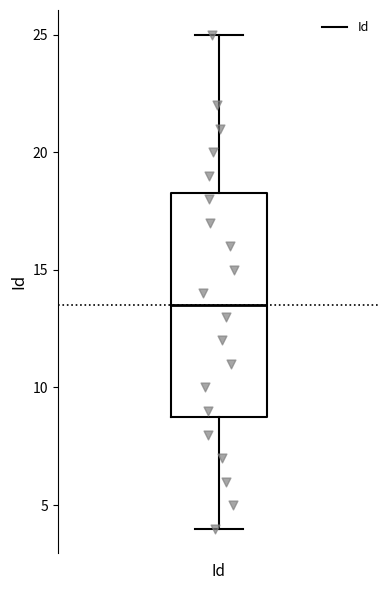

Transcribe this box plot: give where the median line is, the range the box spans, and where the two whiskers end, as read against the y-axis. The values are not printed on the chart, so give them approximately, as read against the axis.

median 13.5, box 9.0 to 18.5, whiskers 4.0 to 25.0